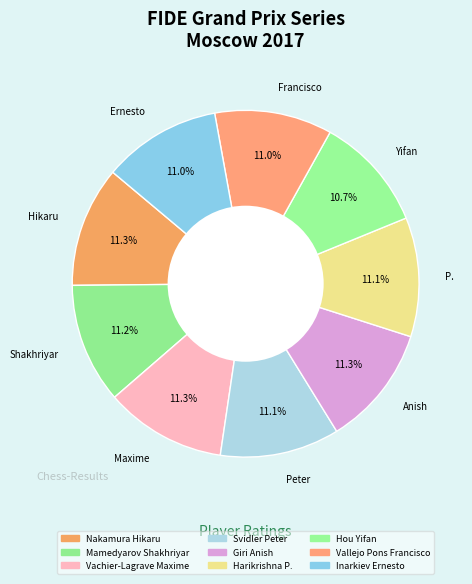

Is there a majority slice in this chart?

No